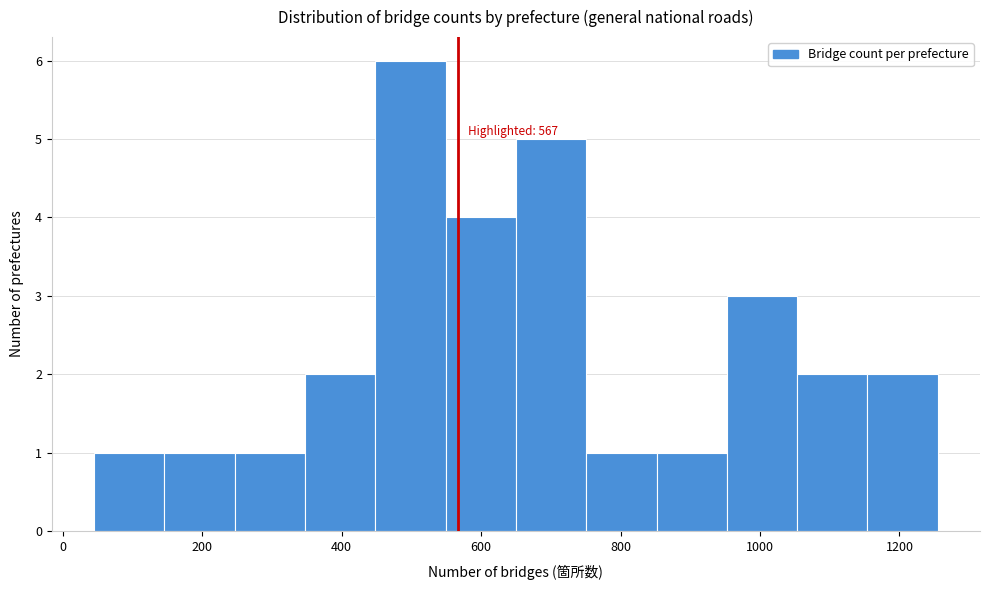

Over which range of the x-axis is the bar tallest?

440 to 540